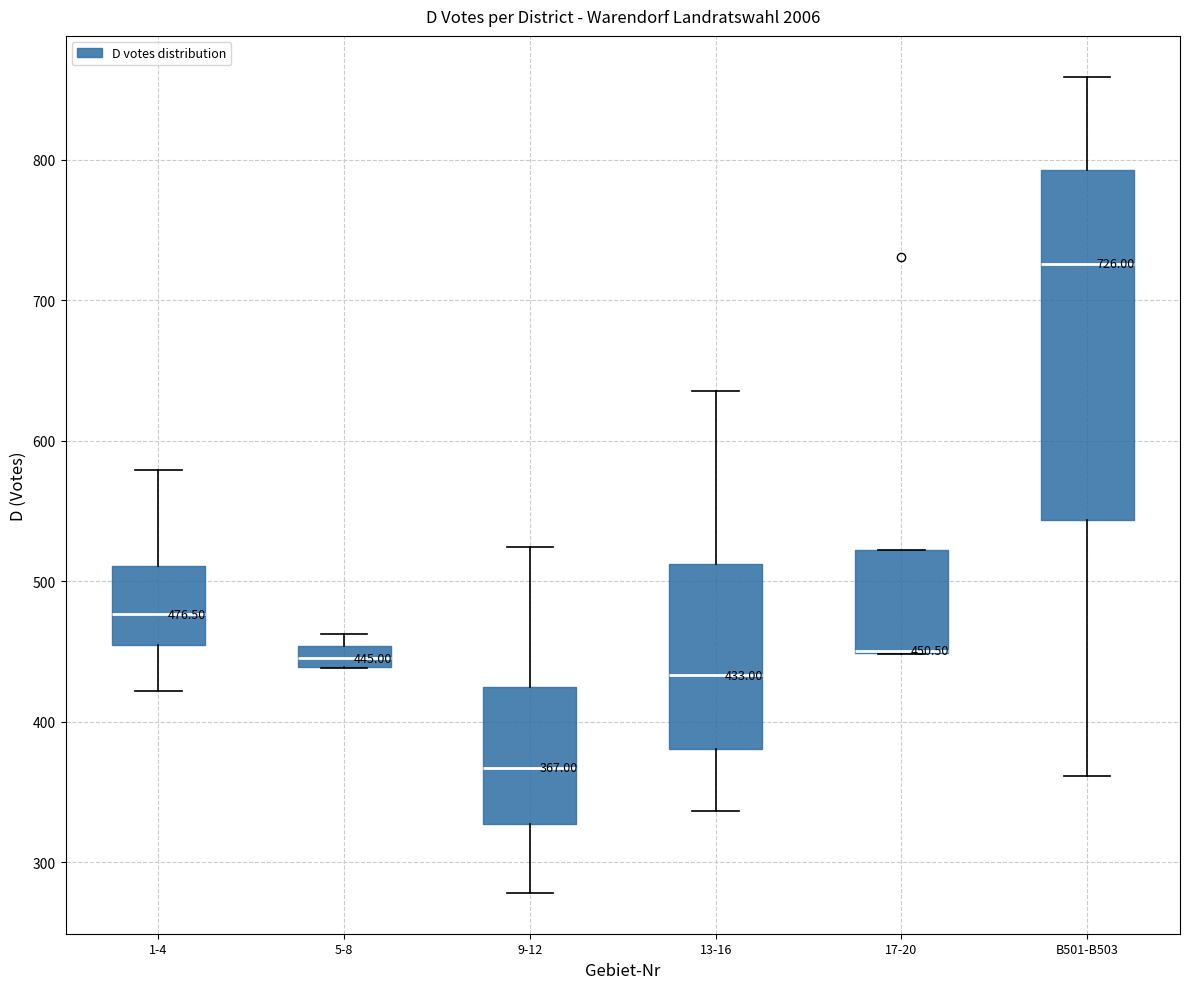

Comparing the boxes themselves (not the whiskers), which one is the tallest?

B501-B503